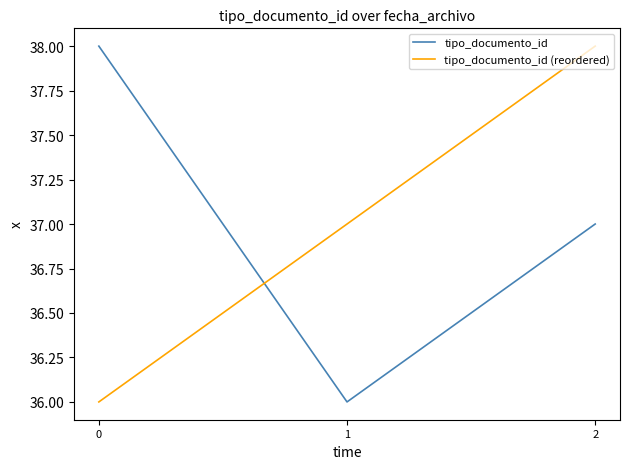

What is the average value of the tipo_documento_id (reordered) series?

37